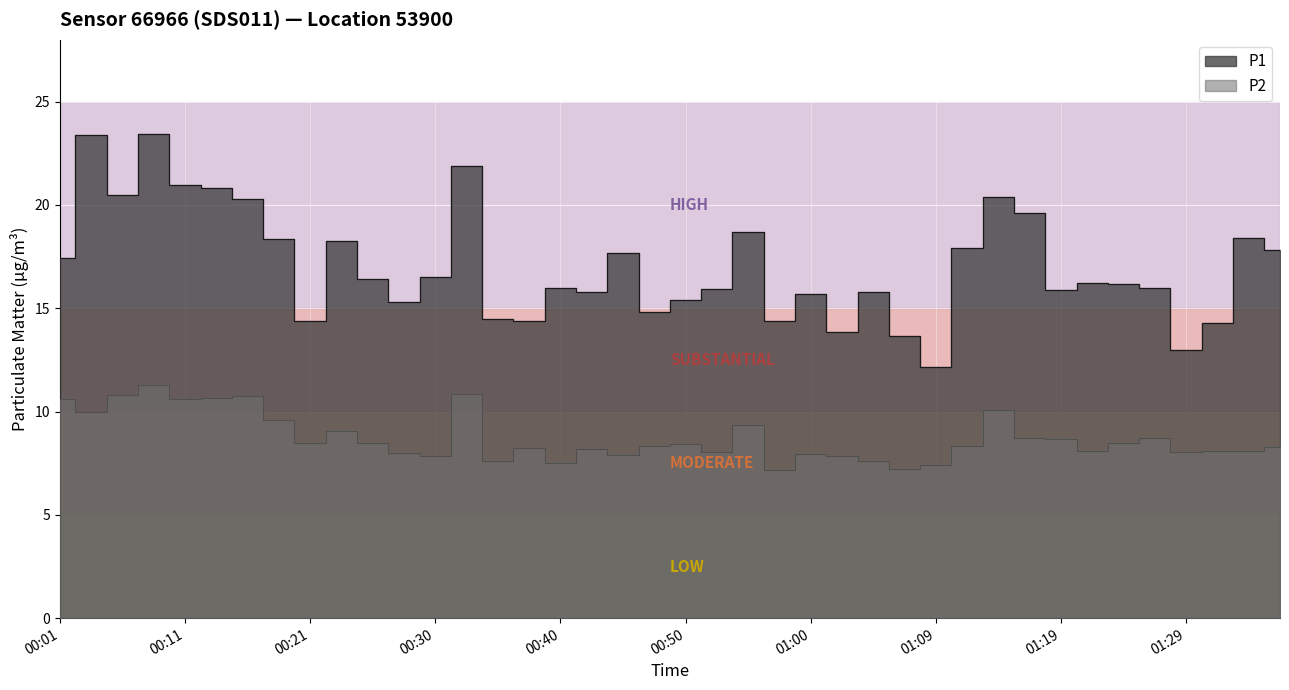

Reading left to right, extract all data points from this chart.

P1: 00:01=17.4	00:04=23.4	00:06=20.5	00:08=23.4	00:11=21.0	00:13=20.8	00:16=20.3	00:18=18.3	00:21=14.4	00:23=18.3	00:26=16.4	00:28=15.3	00:30=16.5	00:33=21.9	00:35=14.5	00:38=14.4	00:40=16.0	00:43=15.8	00:45=17.7	00:48=14.8	00:50=15.4	00:52=15.9	00:55=18.7	00:57=14.4	01:00=15.7	01:02=13.9	01:05=15.8	01:07=13.7	01:09=12.2	01:12=17.9	01:15=20.4	01:17=19.6	01:19=15.9	01:22=16.2	01:24=16.2	01:27=16.0	01:29=13.0	01:32=14.3	01:34=18.4	01:36=17.8
P2: 00:01=10.6	00:04=10.0	00:06=10.8	00:08=11.3	00:11=10.6	00:13=10.7	00:16=10.8	00:18=9.6	00:21=8.5	00:23=9.1	00:26=8.5	00:28=8.0	00:30=7.9	00:33=10.9	00:35=7.6	00:38=8.2	00:40=7.5	00:43=8.2	00:45=7.9	00:48=8.3	00:50=8.4	00:52=8.0	00:55=9.4	00:57=7.2	01:00=8.0	01:02=7.8	01:05=7.6	01:07=7.2	01:09=7.4	01:12=8.3	01:15=10.1	01:17=8.7	01:19=8.7	01:22=8.1	01:24=8.5	01:27=8.7	01:29=8.0	01:32=8.1	01:34=8.1	01:36=8.3